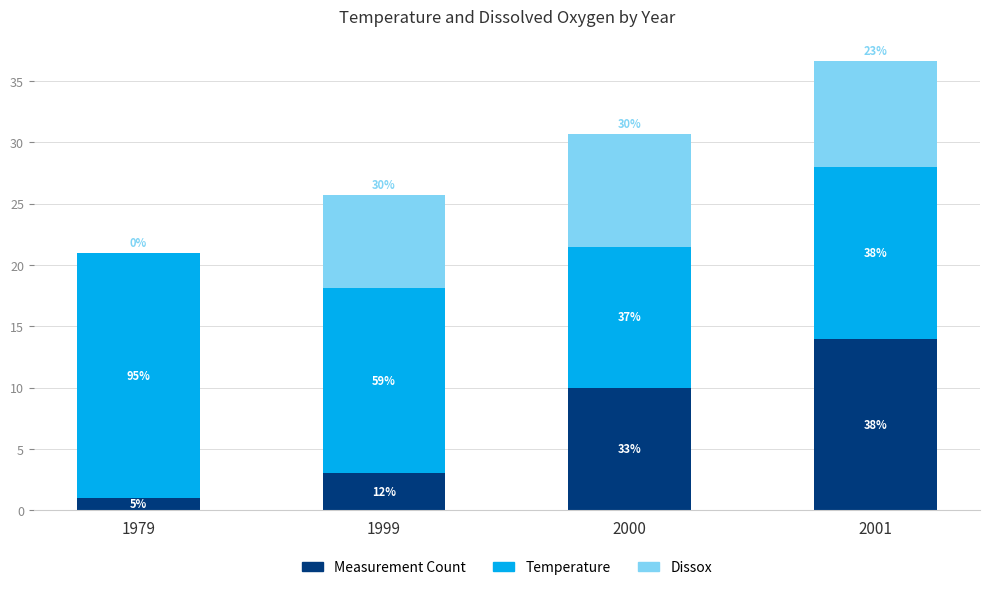

What are all the series names shown in the legend?

Measurement Count, Temperature, Dissox